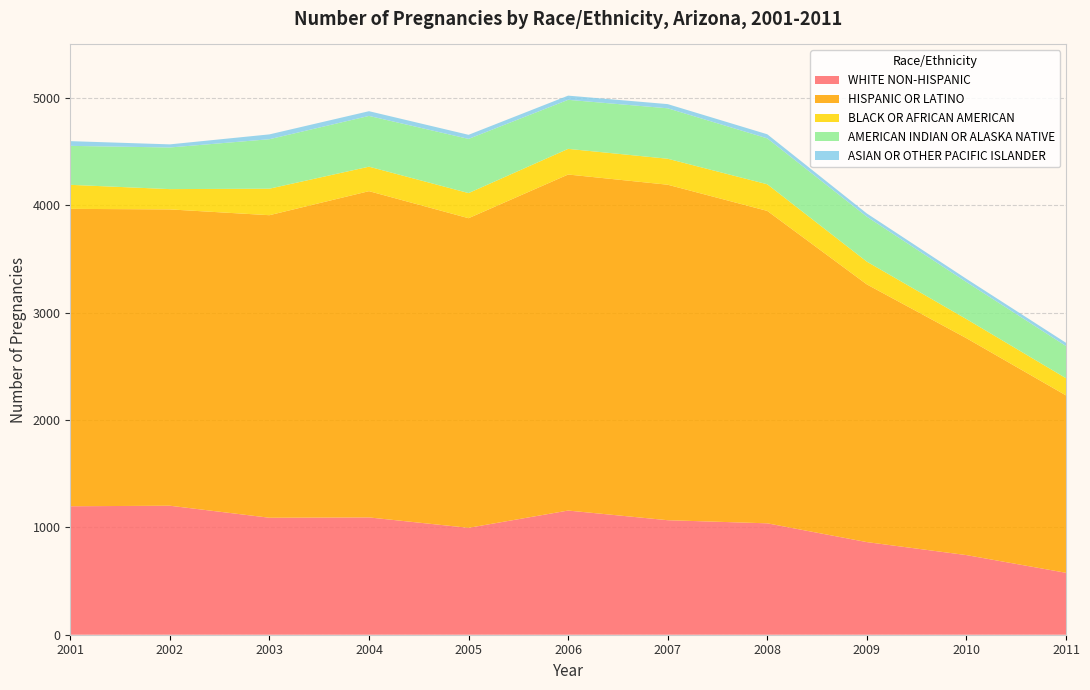

Reading left to right, list all the values displayed in this chart.

WHITE NON-HISPANIC: 2001=1197	2002=1202	2003=1090	2004=1093	2005=996	2006=1157	2007=1067	2008=1038	2009=863	2010=742	2011=577
HISPANIC OR LATINO: 2001=2771	2002=2761	2003=2819	2004=3040	2005=2885	2006=3131	2007=3126	2008=2911	2009=2401	2010=2021	2011=1653
BLACK OR AFRICAN AMERICAN: 2001=224	2002=189	2003=247	2004=228	2005=234	2006=239	2007=242	2008=248	2009=212	2010=178	2011=160
AMERICAN INDIAN OR ALASKA NATIVE: 2001=363	2002=388	2003=461	2004=473	2005=505	2006=457	2007=470	2008=428	2009=419	2010=345	2011=300
ASIAN OR OTHER PACIFIC ISLANDER: 2001=44	2002=29	2003=45	2004=44	2005=38	2006=39	2007=39	2008=38	2009=30	2010=30	2011=30